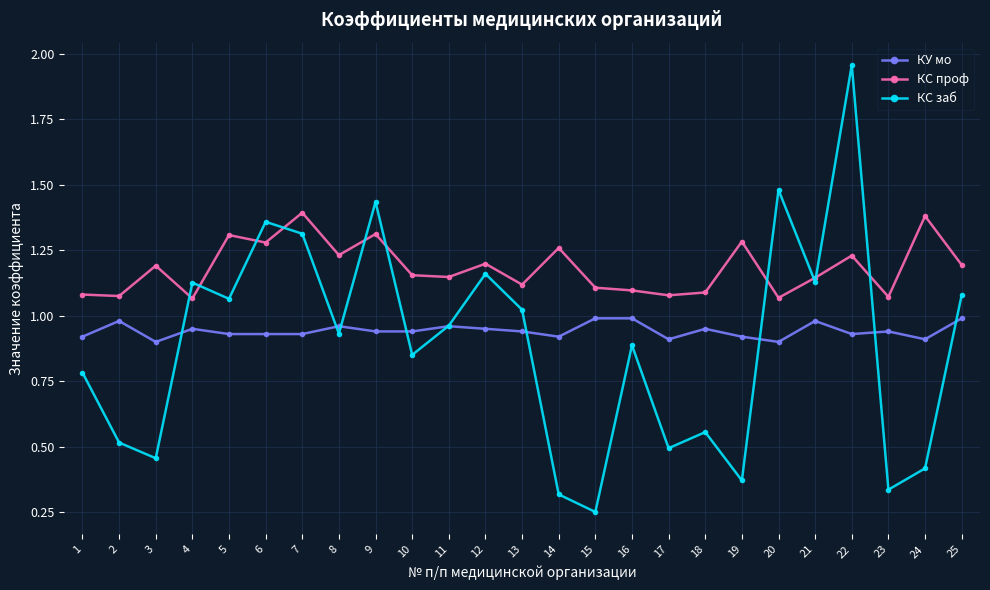

At which category does the chart reach its minimum across all series?

15